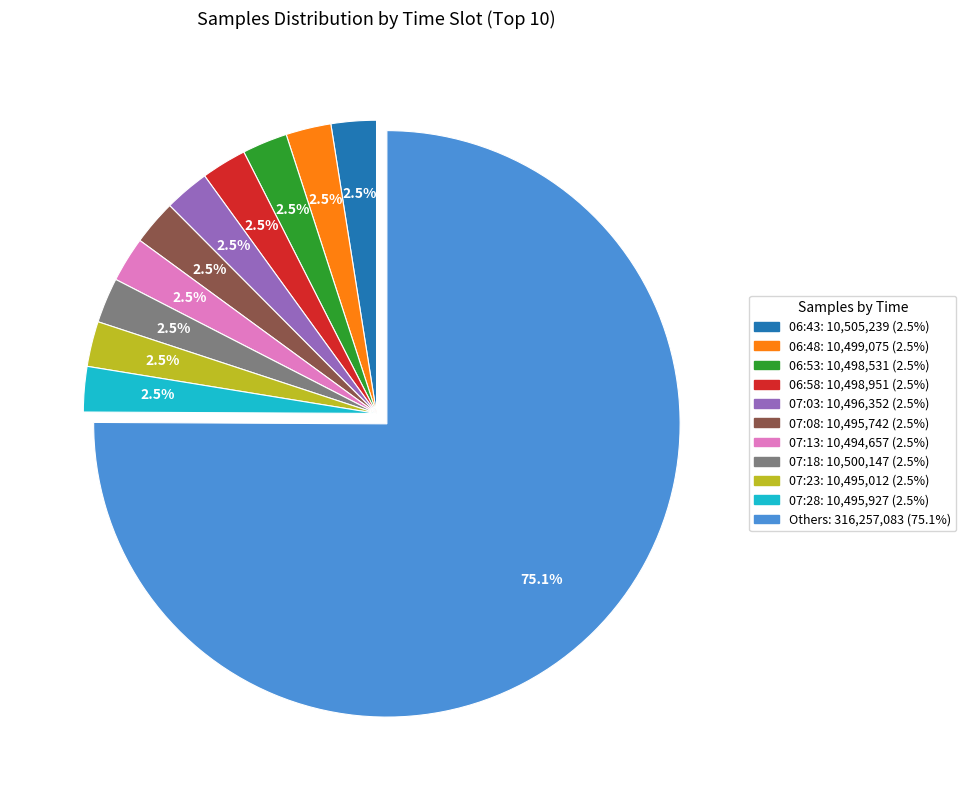

Is there a majority slice in this chart?

Yes